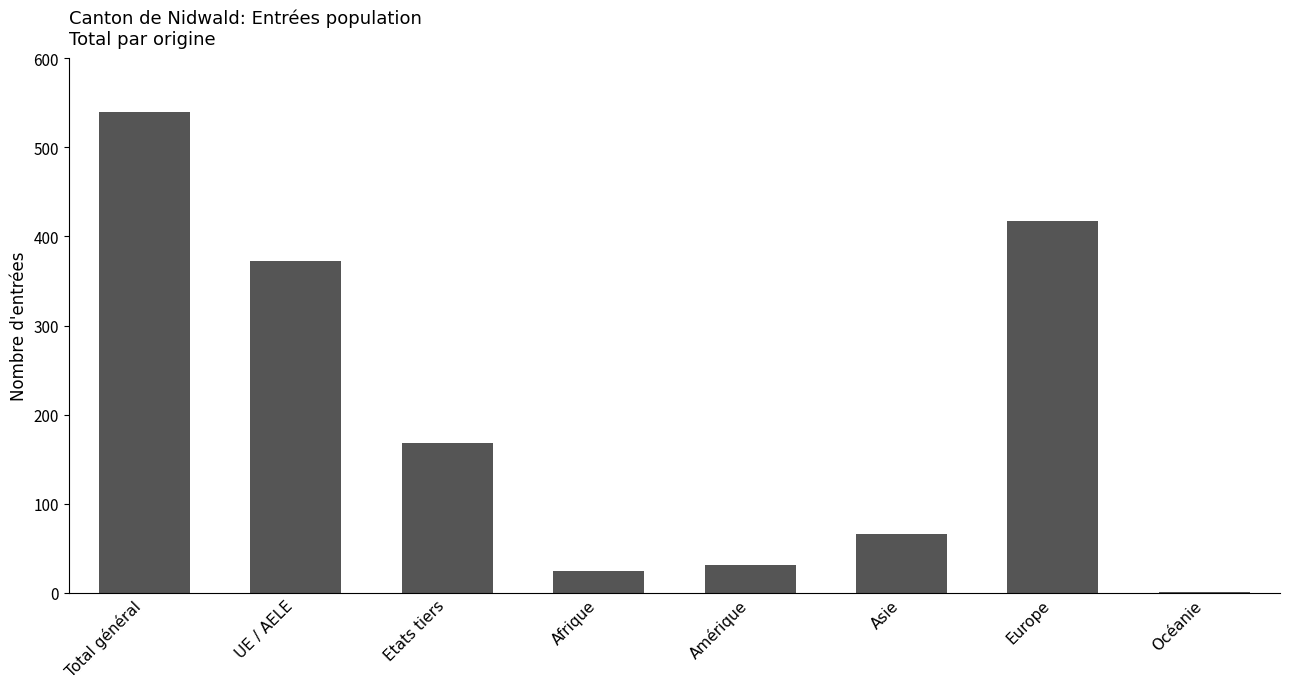

Reading left to right, transcribe all the data shown in this chart.

Total général=540	UE / AELE=372	Etats tiers=168	Afrique=25	Amérique=31	Asie=66	Europe=417	Océanie=1